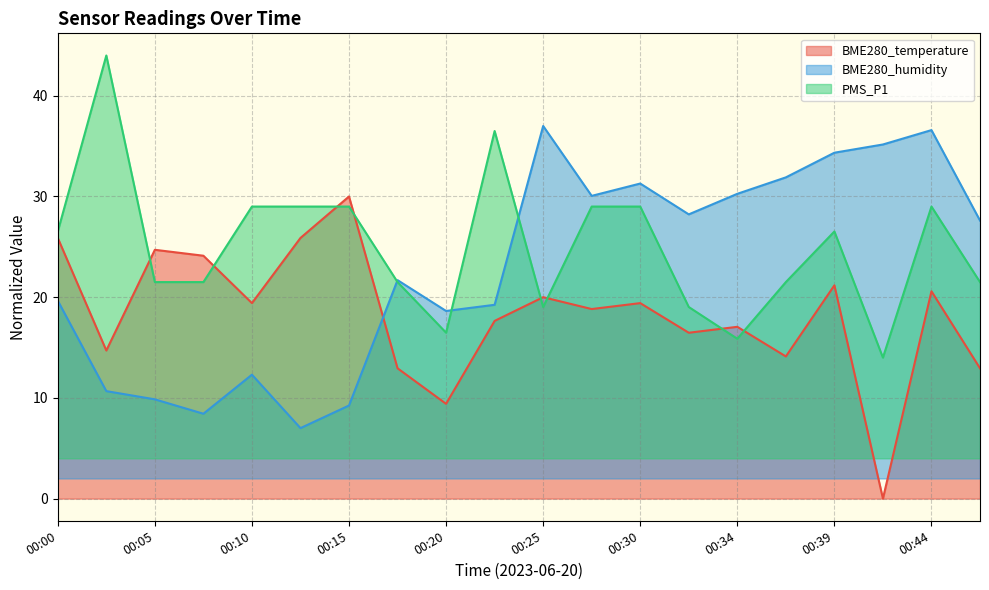

How many values in the BME280_temperature series exceed 19?

10